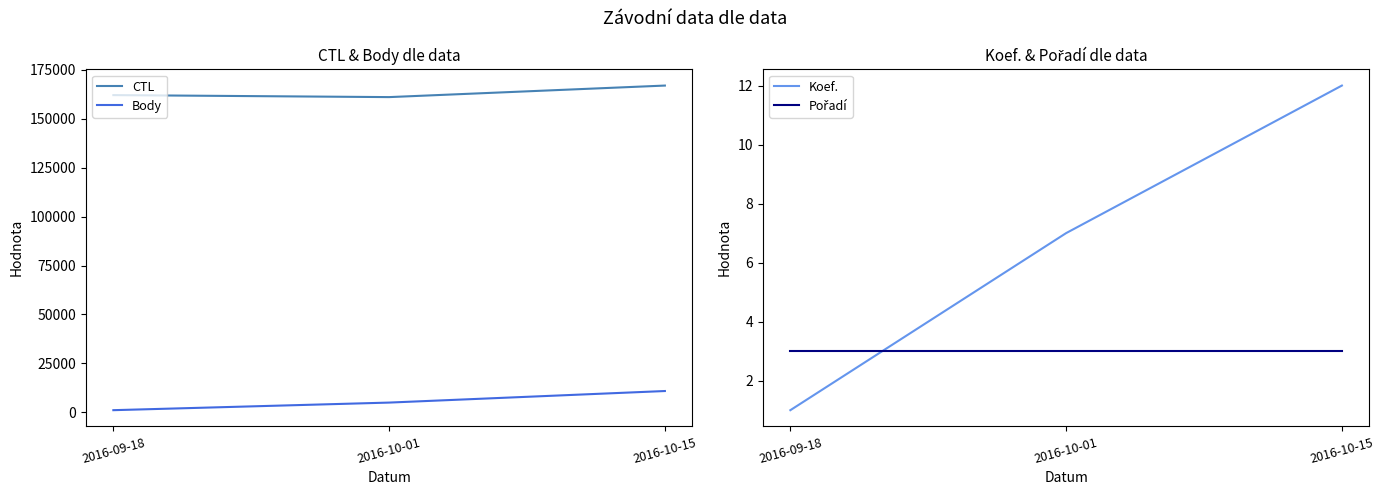

What position from the right is 2016-10-01?

2